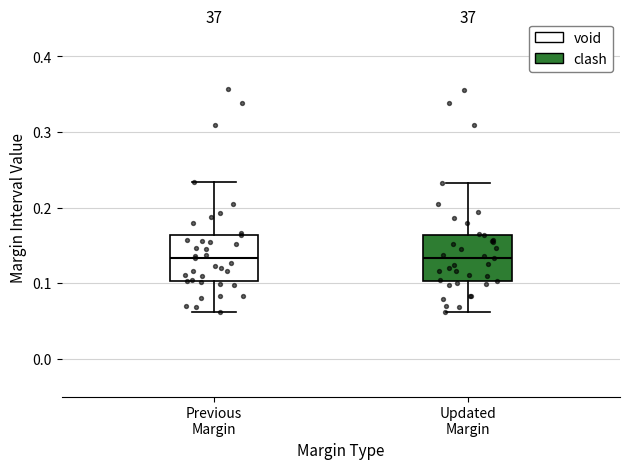

Reading left to right, read every box against the y-axis: the position of its median line, the range the box covers, and the ends of its whiskers. The values are not printed on the chart, so give them approximately, as read against the axis.

Previous Margin: median 0.13, box 0.10 to 0.16, whiskers 0.06 to 0.23
Updated Margin: median 0.13, box 0.10 to 0.16, whiskers 0.06 to 0.23